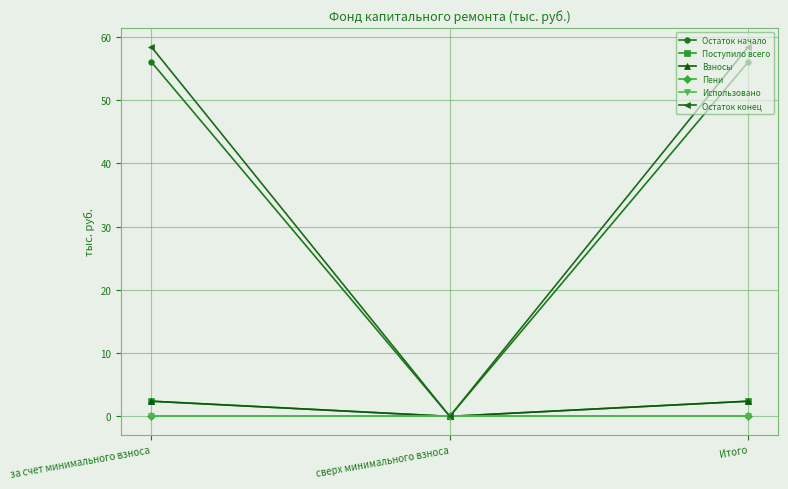

Is this an area chart (filled region under the line)?

No